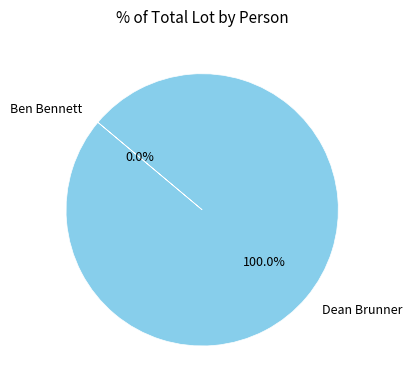

Does any single category account for the majority?

Yes